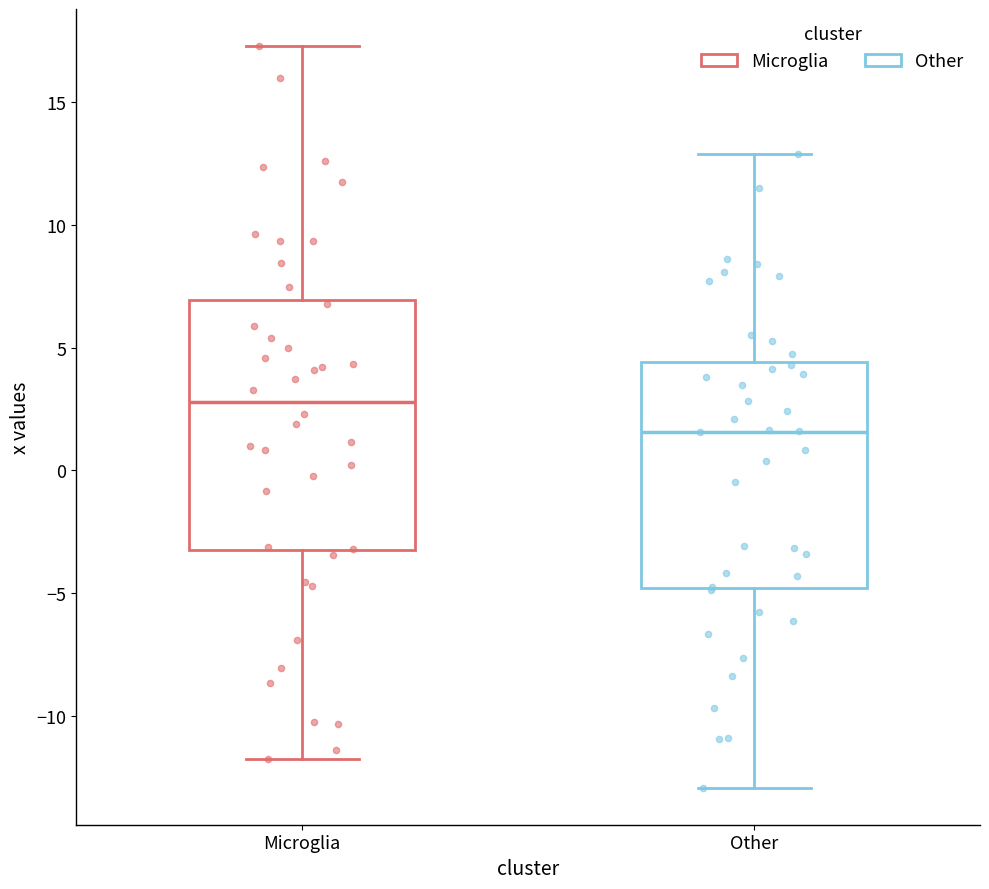

Reading left to right, transcribe this box plot: for each box, give where its median line is, the range the box spans, and where its two whiskers end, as read against the y-axis. The values are not printed on the chart, so give them approximately, as read against the axis.

Microglia: median 3.0, box -3.5 to 7.0, whiskers -11.5 to 17.5
Other: median 1.5, box -5.0 to 4.5, whiskers -13.0 to 13.0